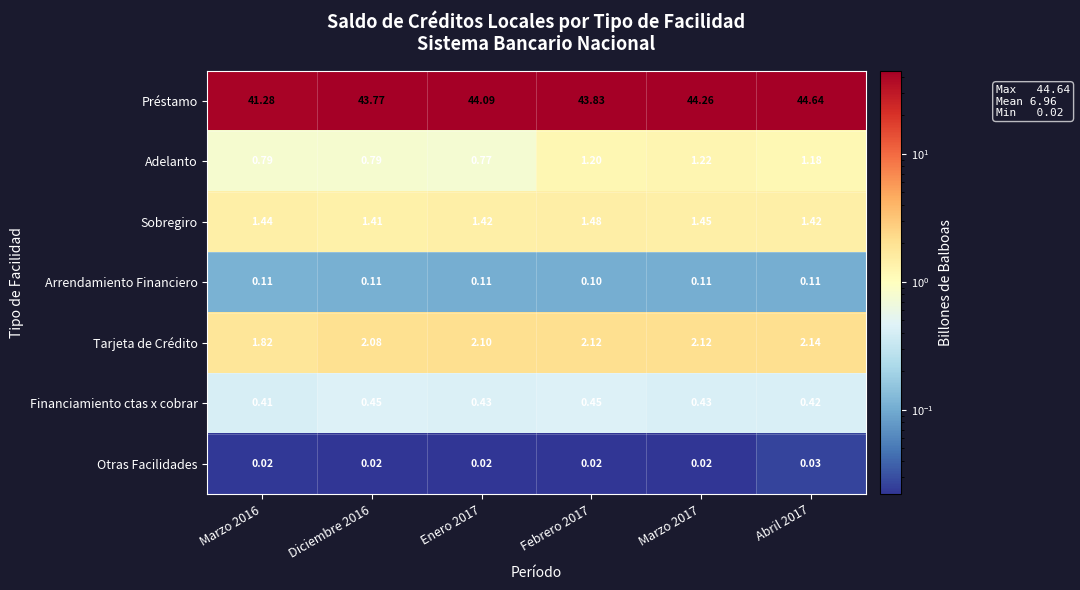

Which series has the largest total across all categories?

Préstamo